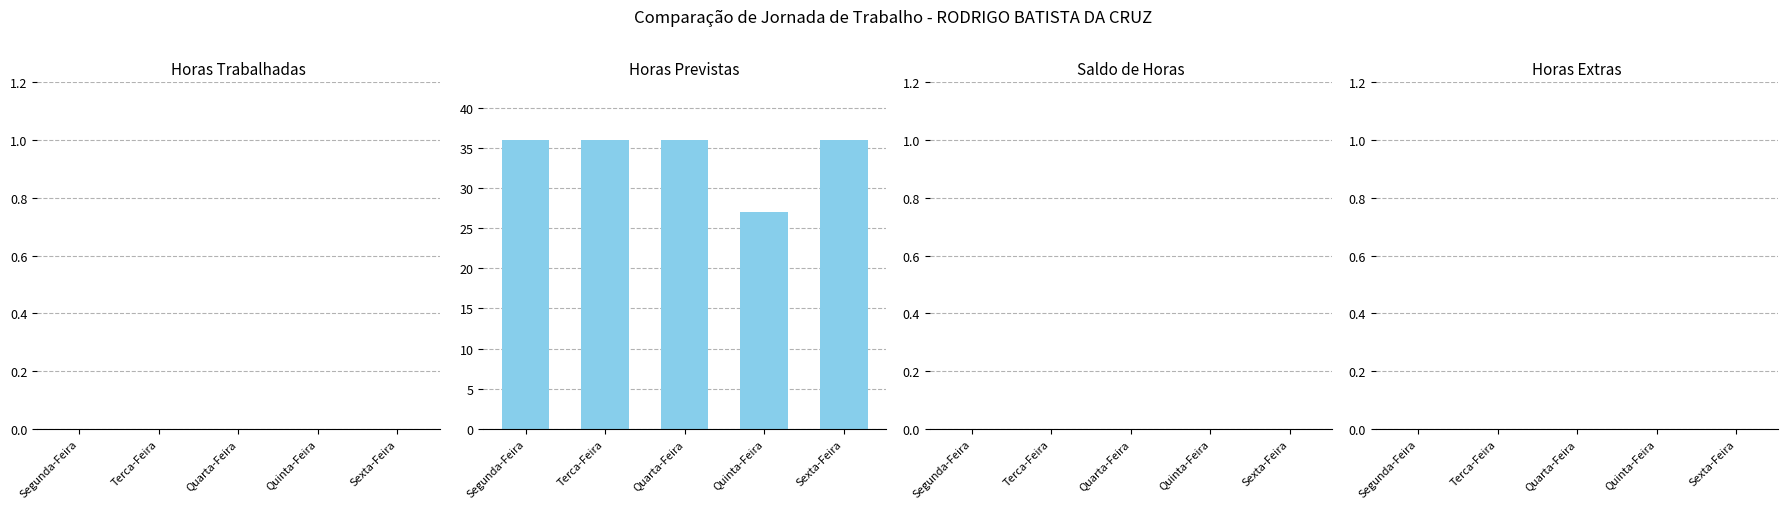

Reading left to right, transcribe all the data shown in this chart.

Segunda-Feira=36	Terca-Feira=36	Quarta-Feira=36	Quinta-Feira=27	Sexta-Feira=36